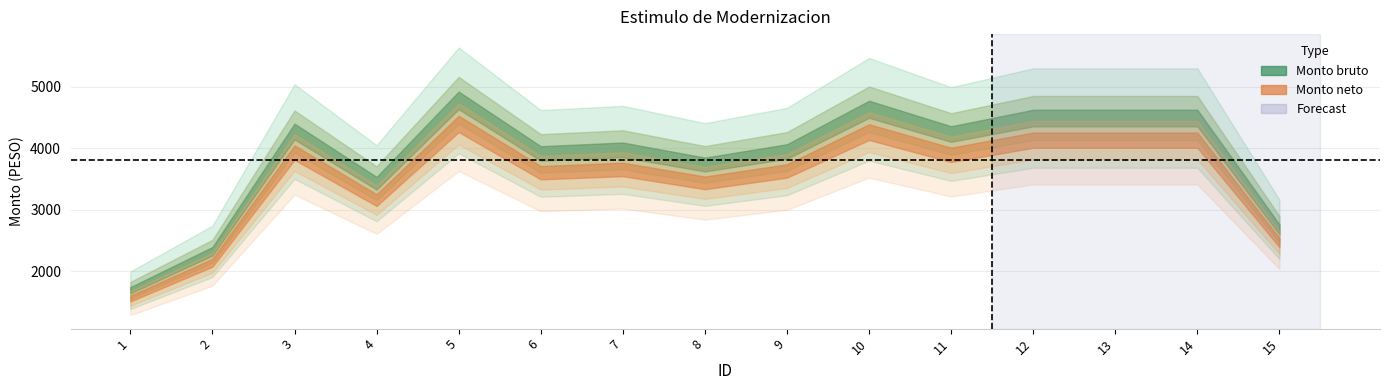

True or false: Monto neto and Monto bruto cross at least once.

False